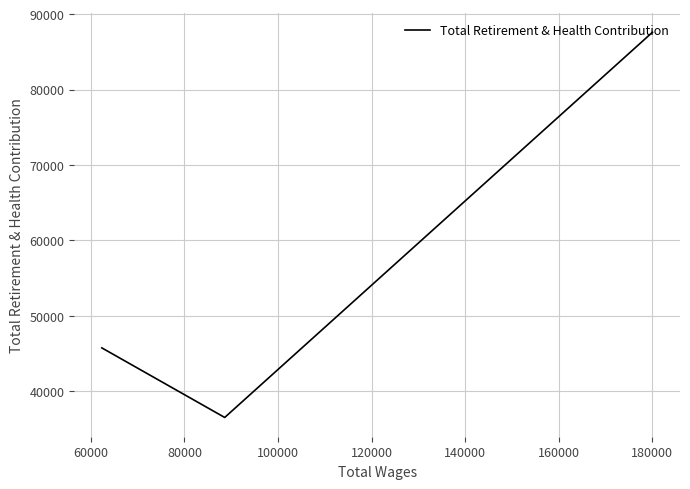

What is the sum of all values?

169849